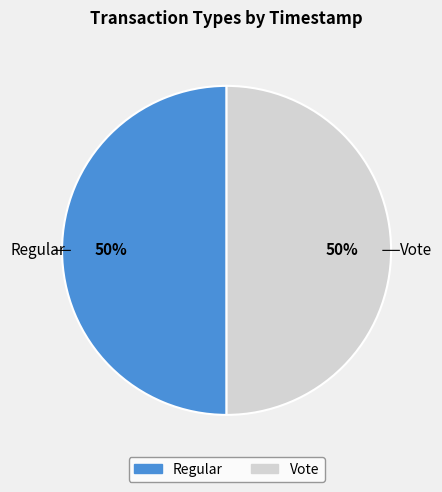

Is it true that Regular is 40% of the pie?

False